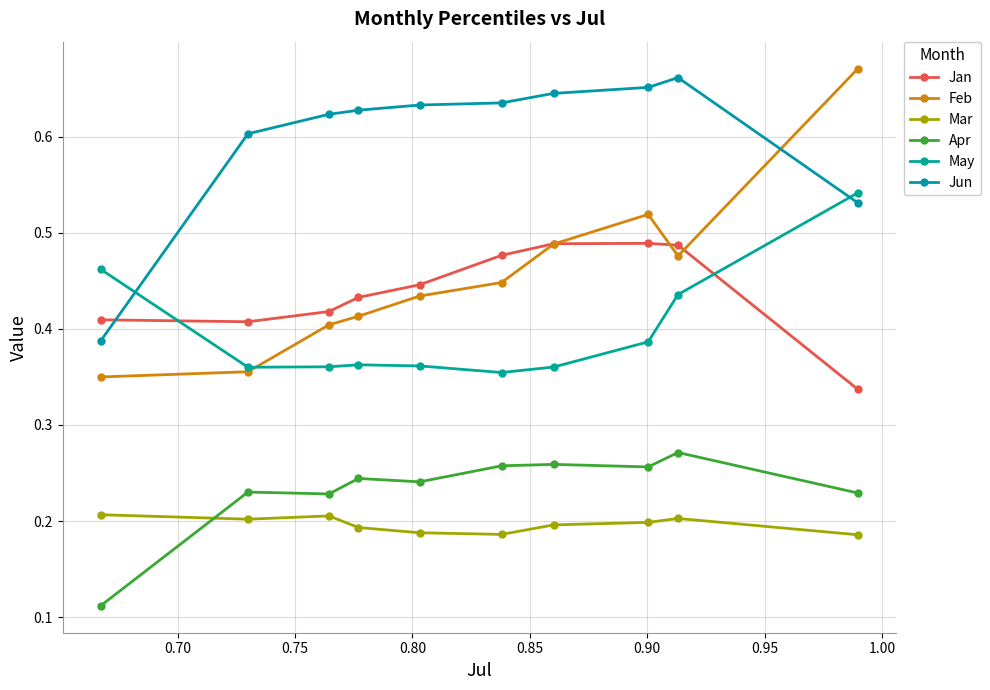

How many lines are shown in the chart?

6